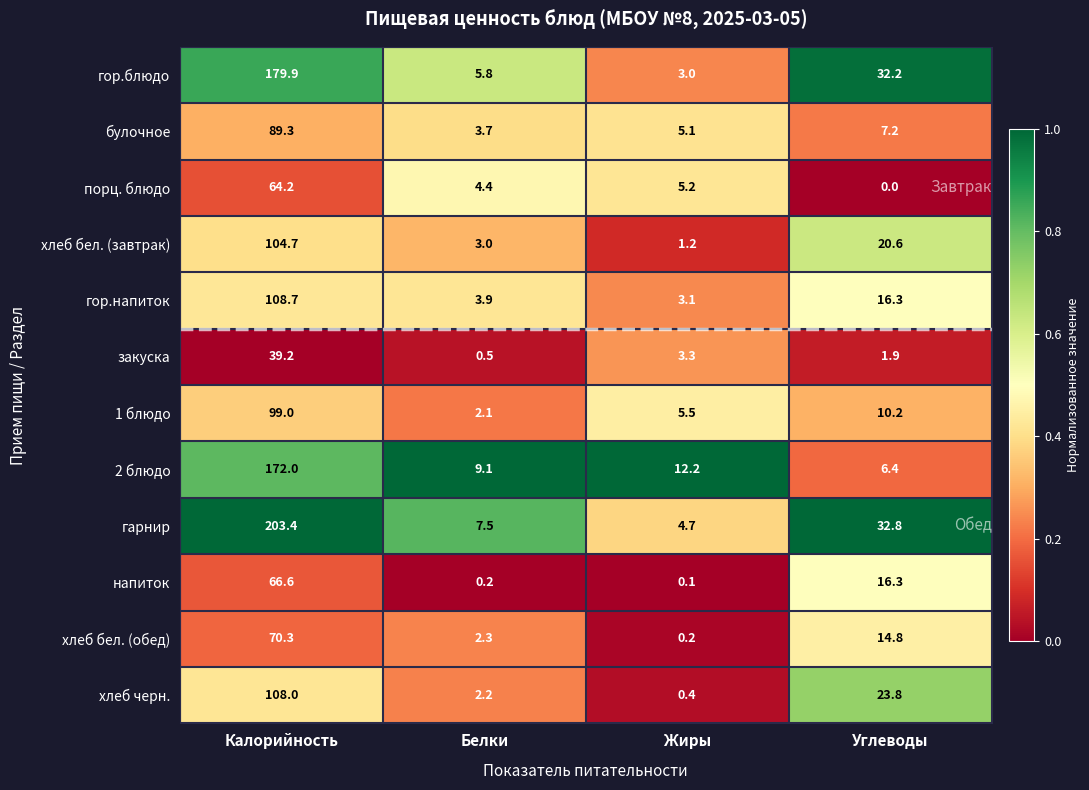

Rank the series by their maximum value, from lowest to highest.

закуска, порц. блюдо, напиток, хлеб бел. (обед), булочное, 1 блюдо, хлеб бел. (завтрак), хлеб черн., гор.напиток, 2 блюдо, гор.блюдо, гарнир